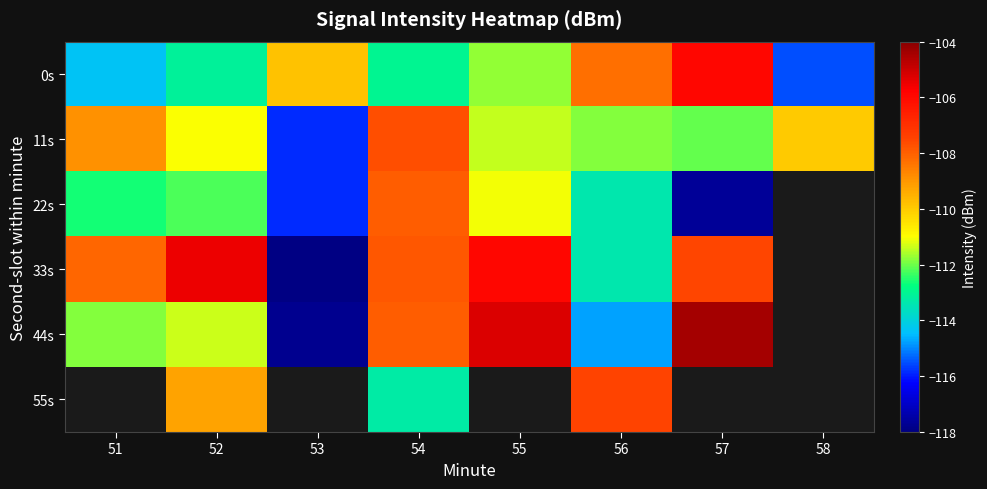

Which series has the largest range (max minus min)?

44s